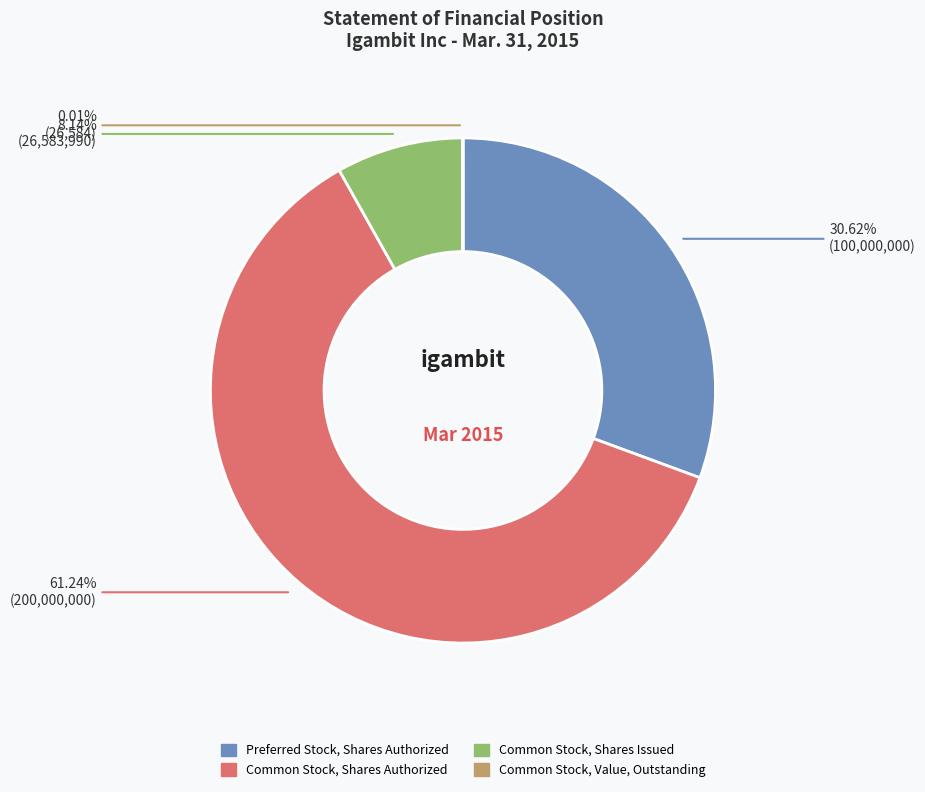

Combined, do Common Stock, Shares Authorized and Preferred Stock, Shares Authorized account for over 50%?

Yes